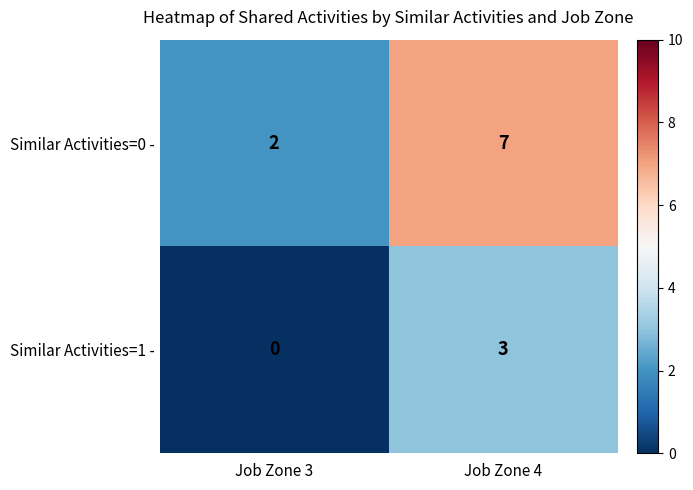

Reading left to right, list all the values displayed in this chart.

Similar Activities=0 -: Job Zone 3=2	Job Zone 4=7
Similar Activities=1 -: Job Zone 3=0	Job Zone 4=3